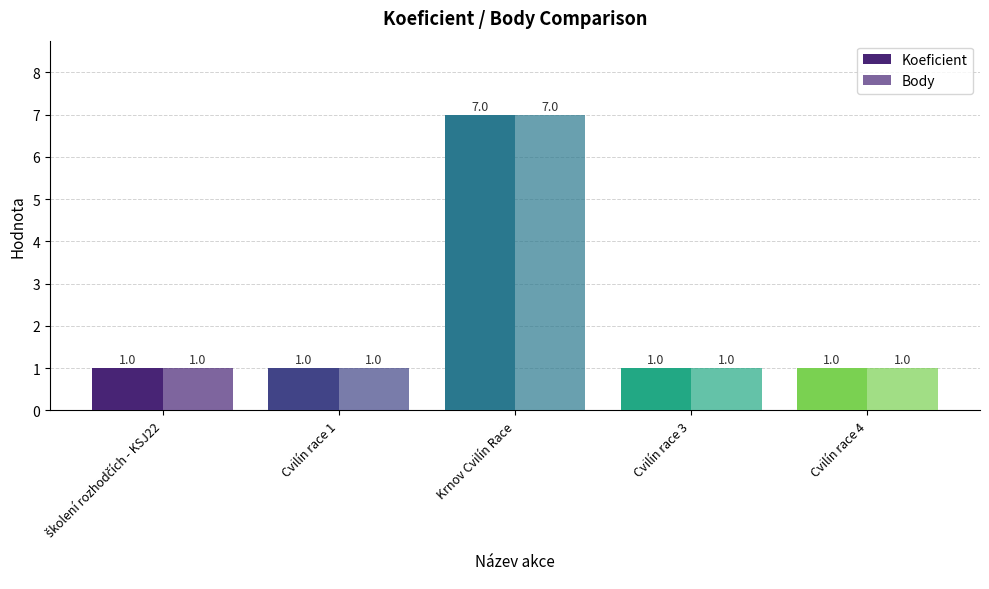

Count the Koeficient values in the range 1 to 2.

4